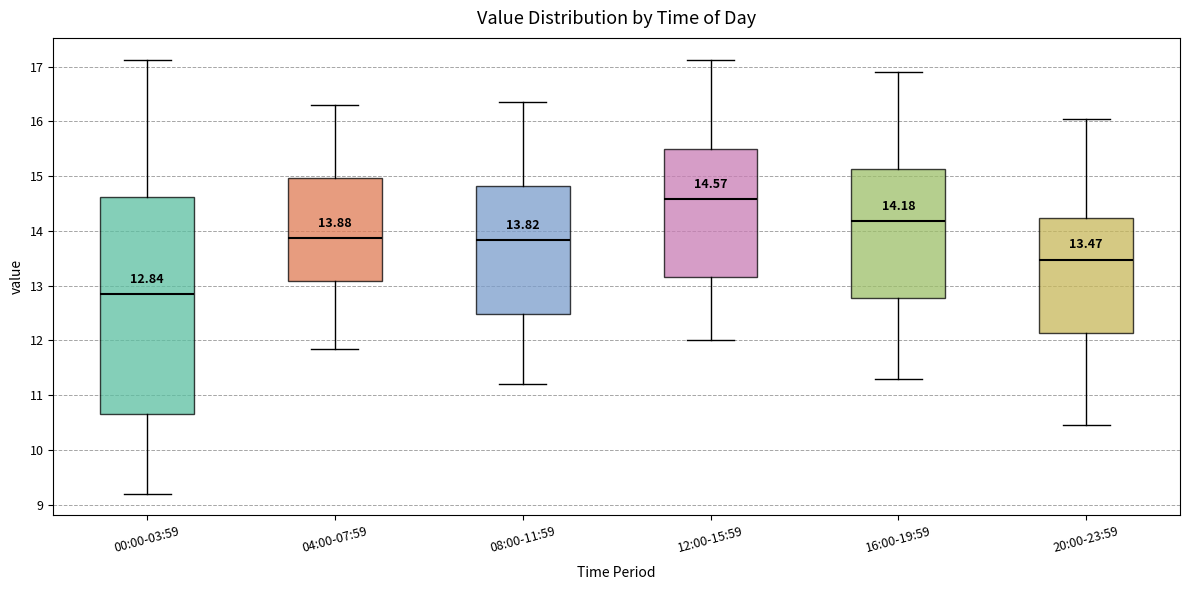

Which box's median line is the lowest?

00:00-03:59